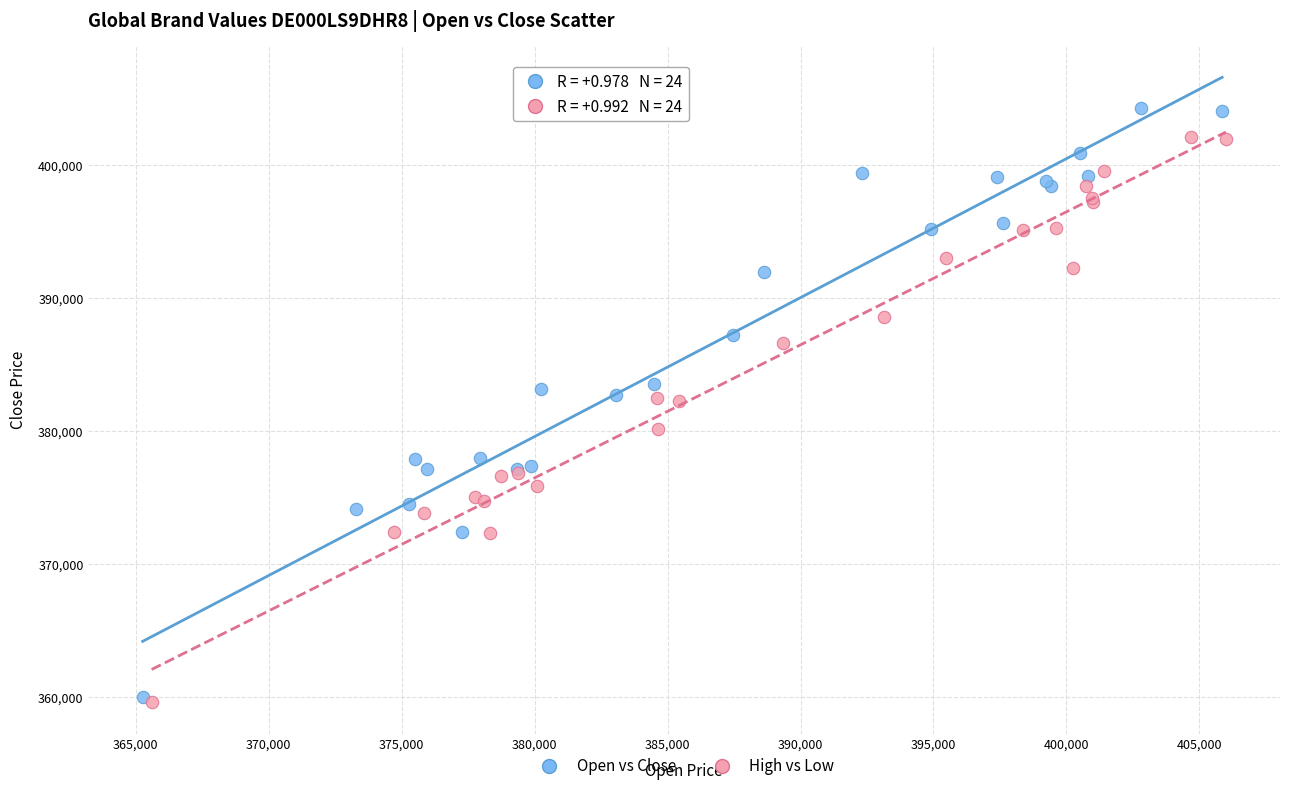

Which series reaches the maximum Y coordinate?

Open vs Close